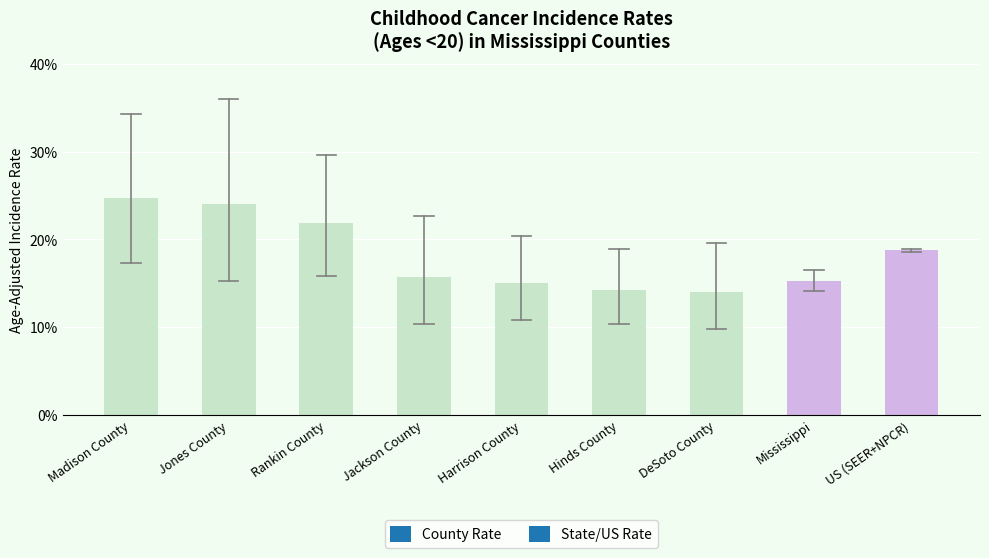

Is it true that the value at DeSoto County is 14.0?

True